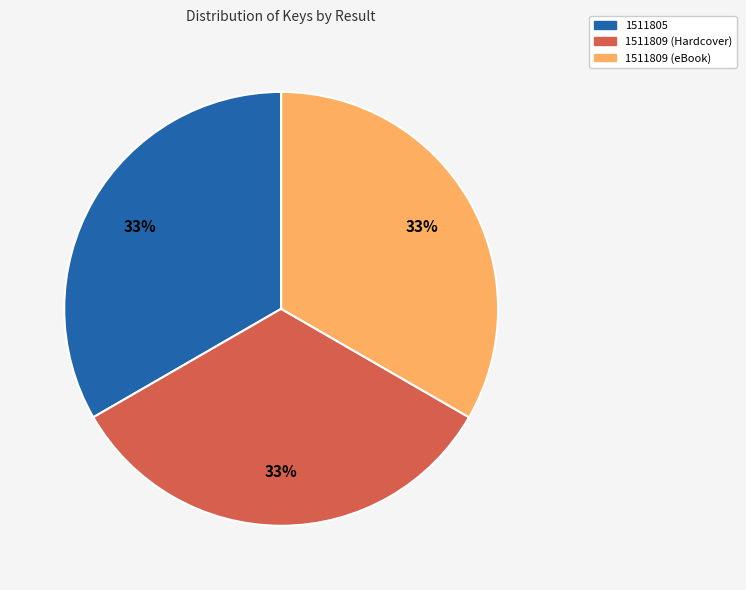

Combined, do 1511809 (eBook) and 1511809 (Hardcover) account for over 50%?

Yes